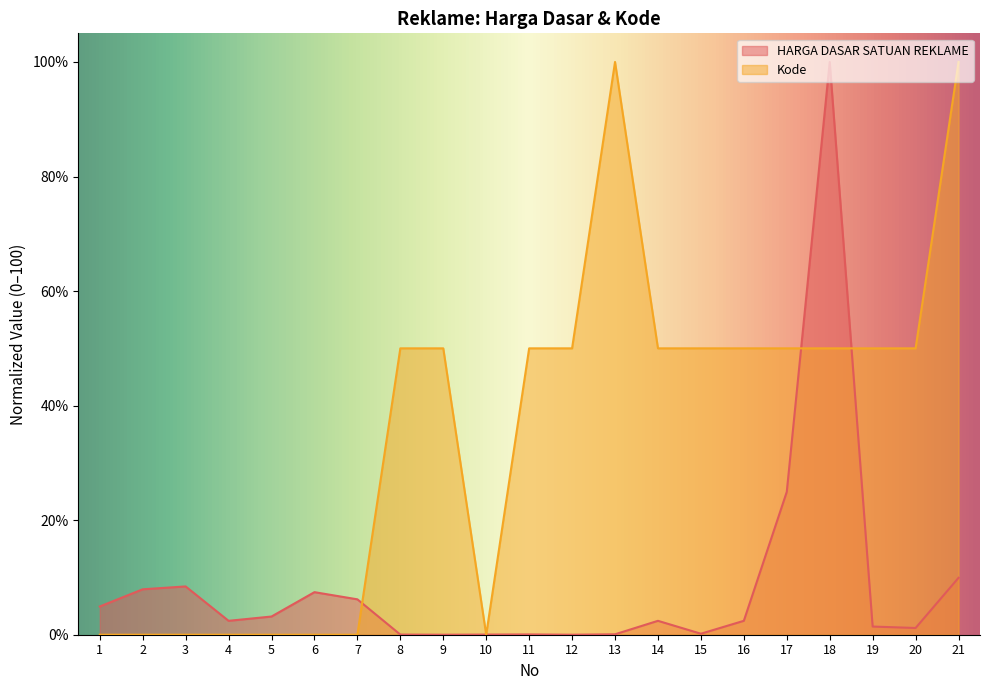

What is the difference between the maximum and second lowest values in the HARGA DASAR SATUAN REKLAME series?

100.0